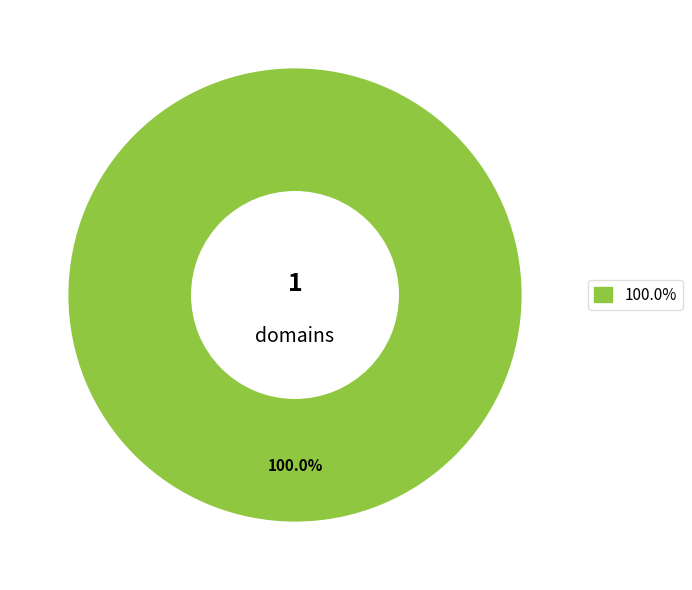

How many segments does this pie chart have?

1